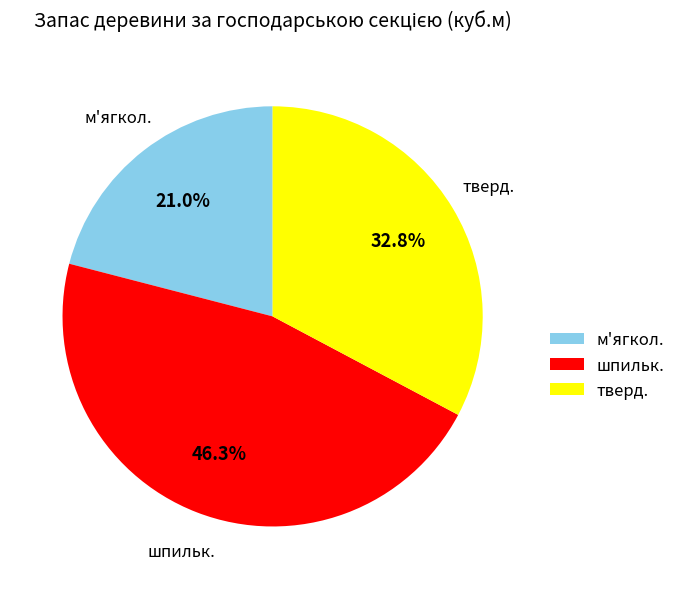

Rank the categories by value from highest to lowest.

шпильк., тверд., м'ягкол.